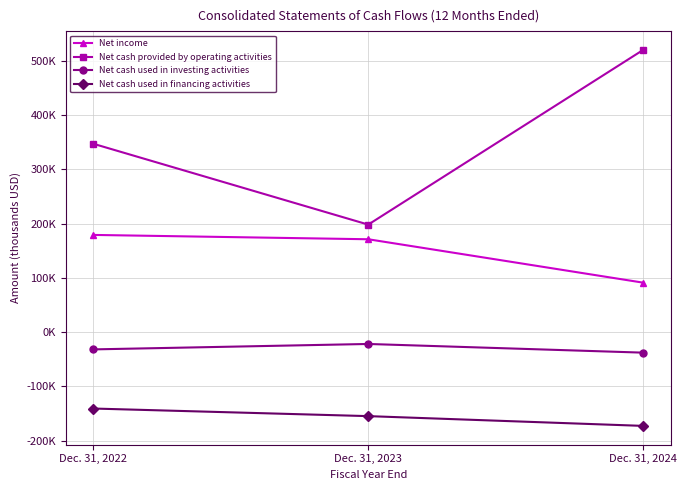

Does the chart have visible grid lines?

Yes